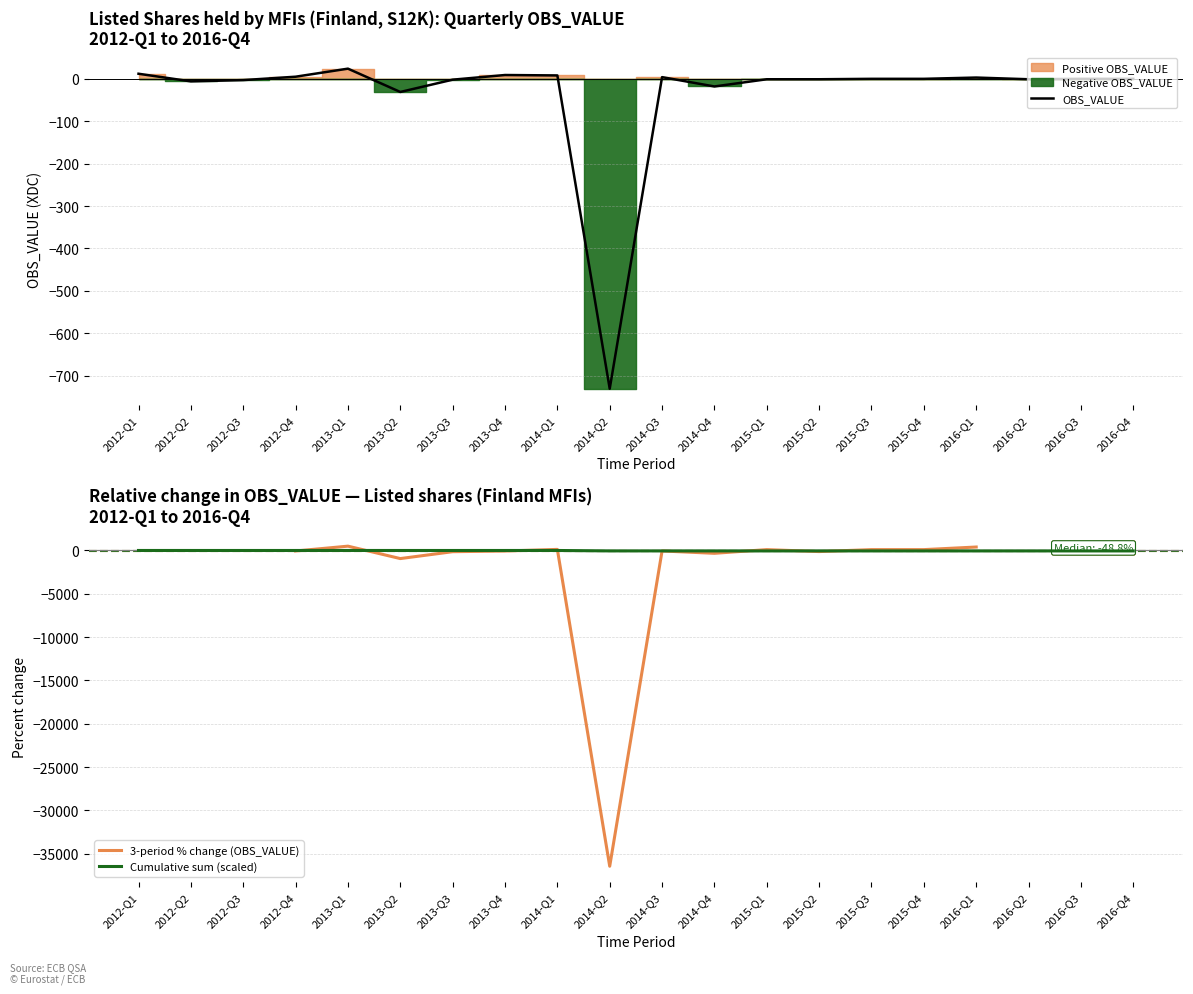

Does the chart have visible grid lines?

Yes